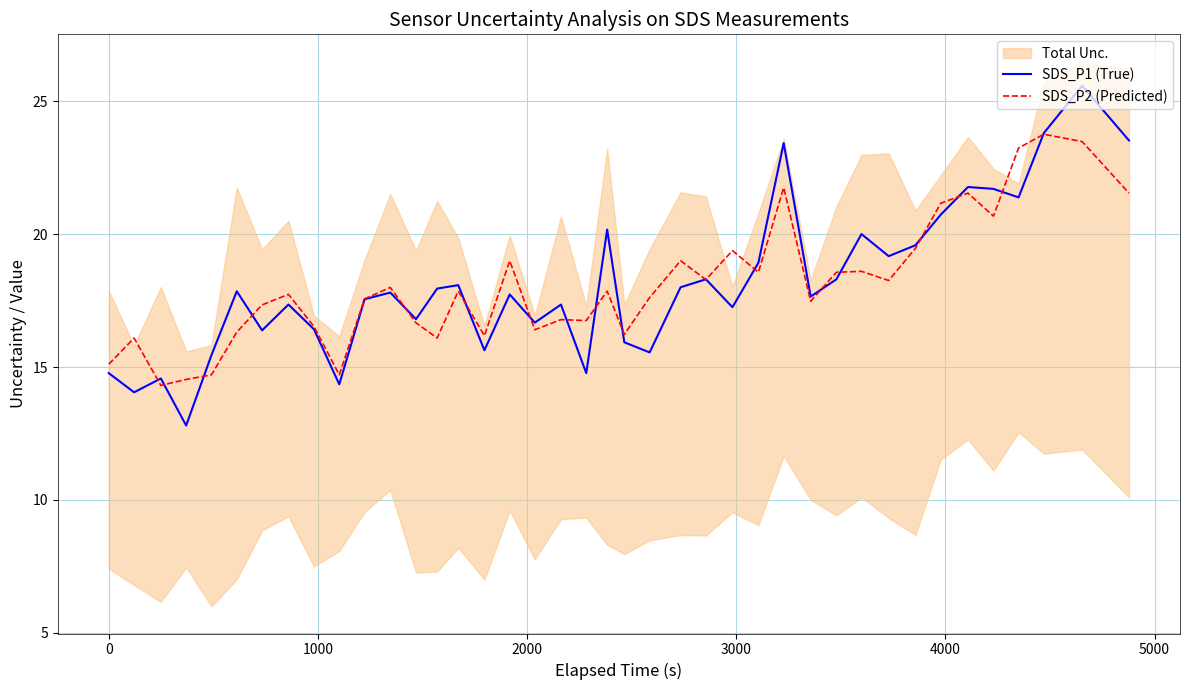

Which series has the widest spread of values?

SDS_P1 (True)